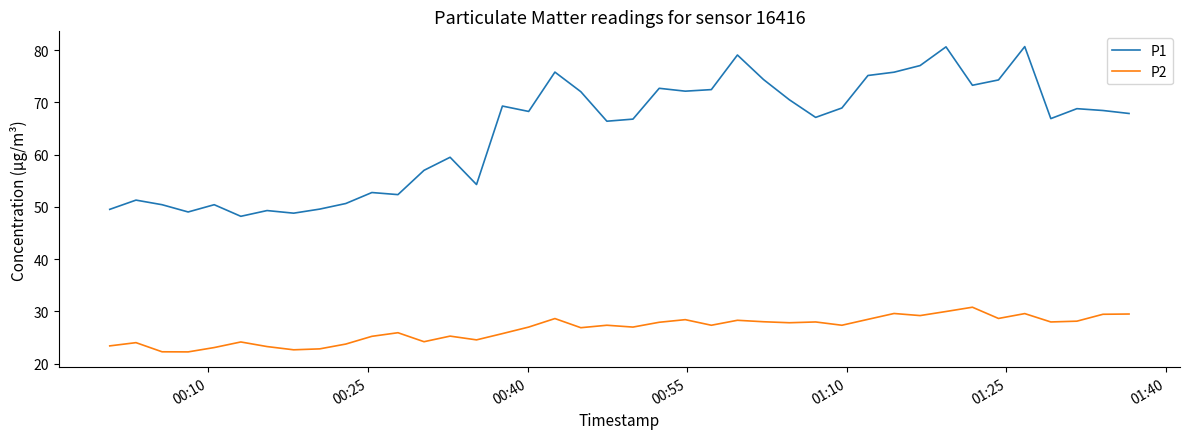

What is the lowest value of the P1 series?

48.2